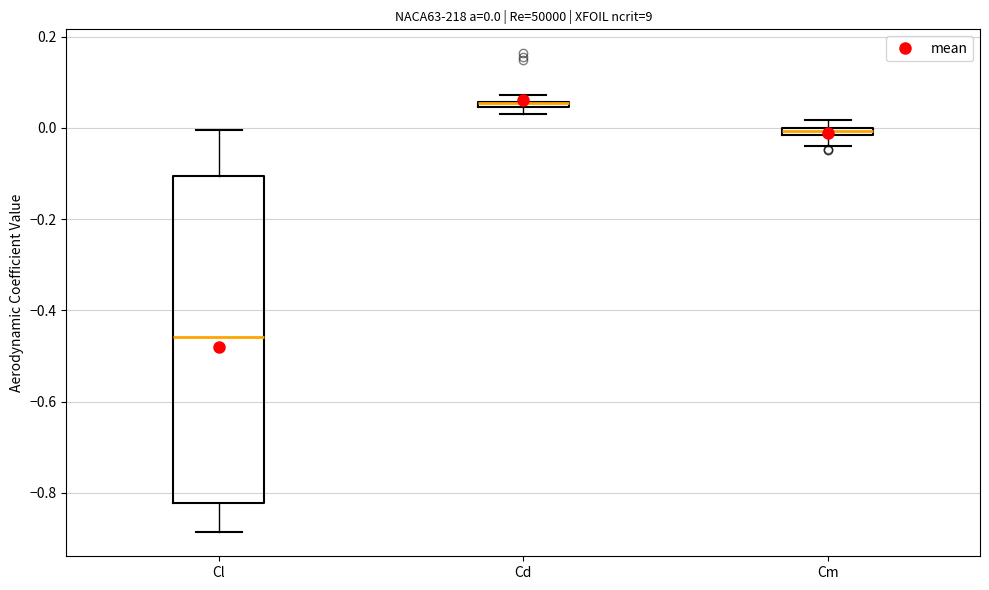

Which box is the tallest, from its lower edge to its upper edge?

Cl